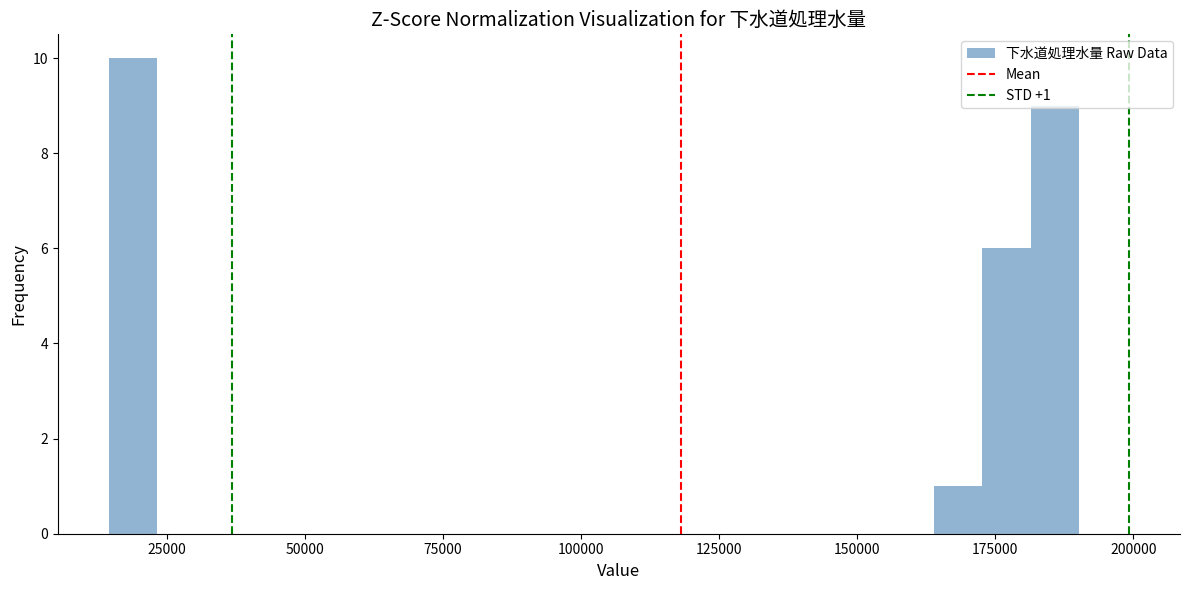

Around what value on the x-axis is the tallest bar? Give the approximate position of its centre, as read against the axis.

20000